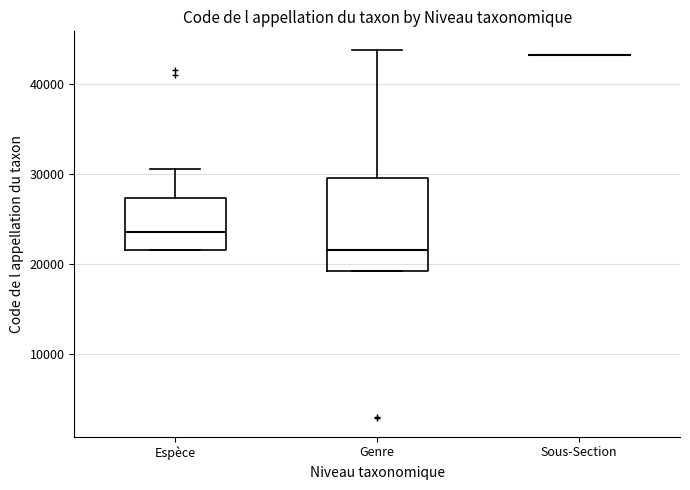

Which box is the tallest, from its lower edge to its upper edge?

Genre